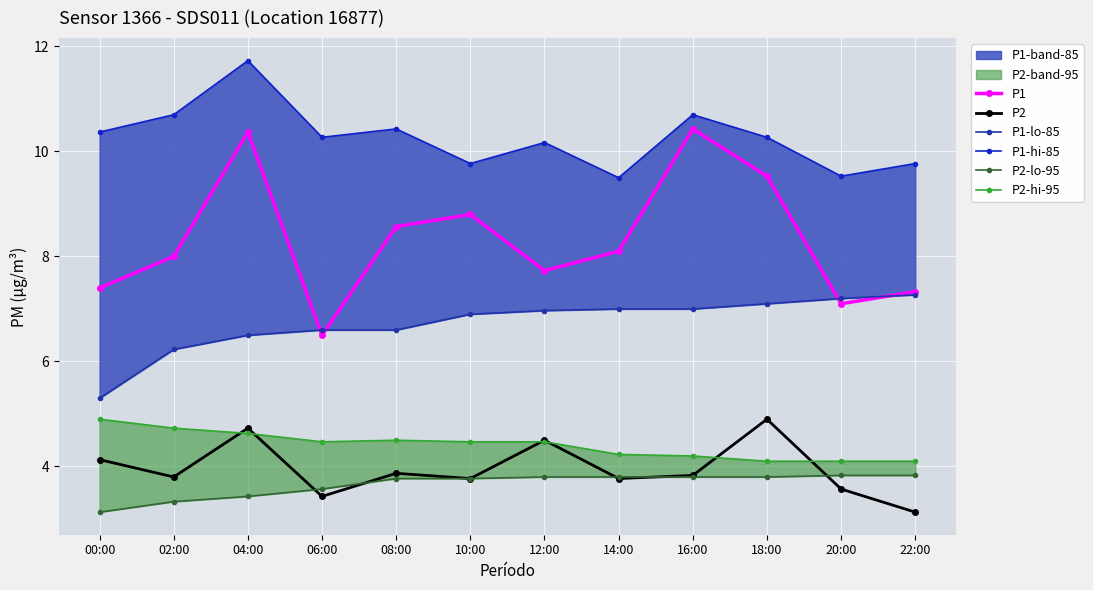

What is the highest value of the P2-hi-95 series?

4.9